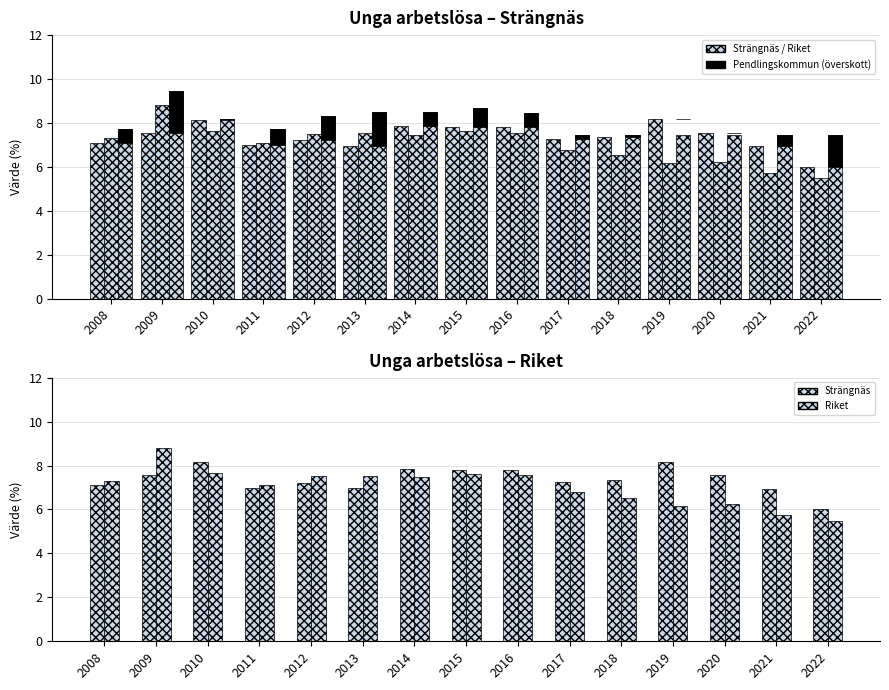

Reading right to left, transcribe all the data shown in this chart.

Strängnäs: 2022=6.0	2021=6.9	2020=7.5	2019=8.2	2018=7.3	2017=7.3	2016=7.8	2015=7.8	2014=7.9	2013=7.0	2012=7.2	2011=7.0	2010=8.1	2009=7.6	2008=7.1
Riket: 2022=5.5	2021=5.7	2020=6.2	2019=6.2	2018=6.5	2017=6.8	2016=7.6	2015=7.6	2014=7.5	2013=7.5	2012=7.5	2011=7.1	2010=7.6	2009=8.8	2008=7.3
Pendlingskommun: 2022=7.5	2021=7.5	2020=7.5	2019=7.5	2018=7.5	2017=7.5	2016=8.5	2015=8.7	2014=8.5	2013=8.5	2012=8.3	2011=7.7	2010=8.2	2009=9.4	2008=7.7